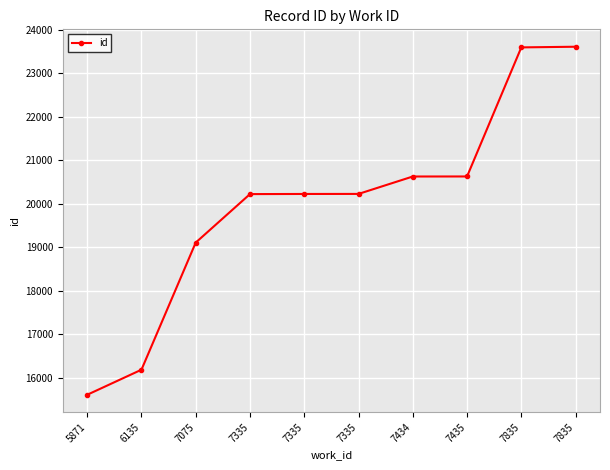

What is the value of the 9th point from the left?

23591